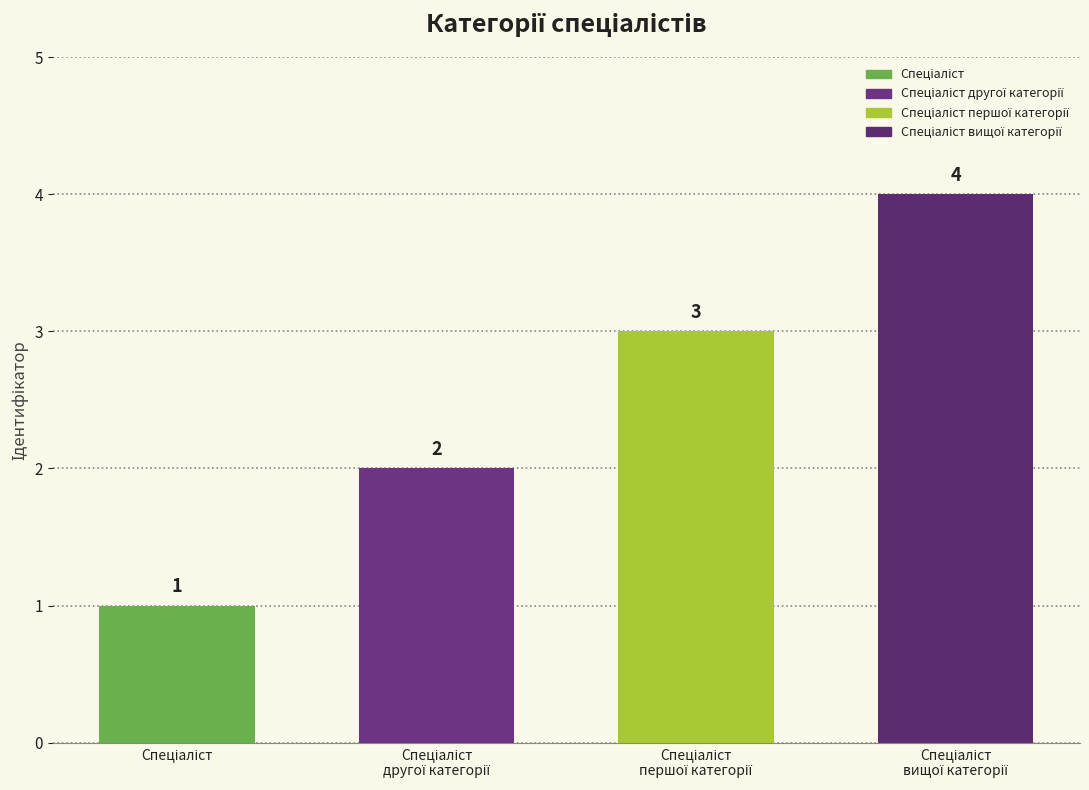

What is the sum of all values?

10